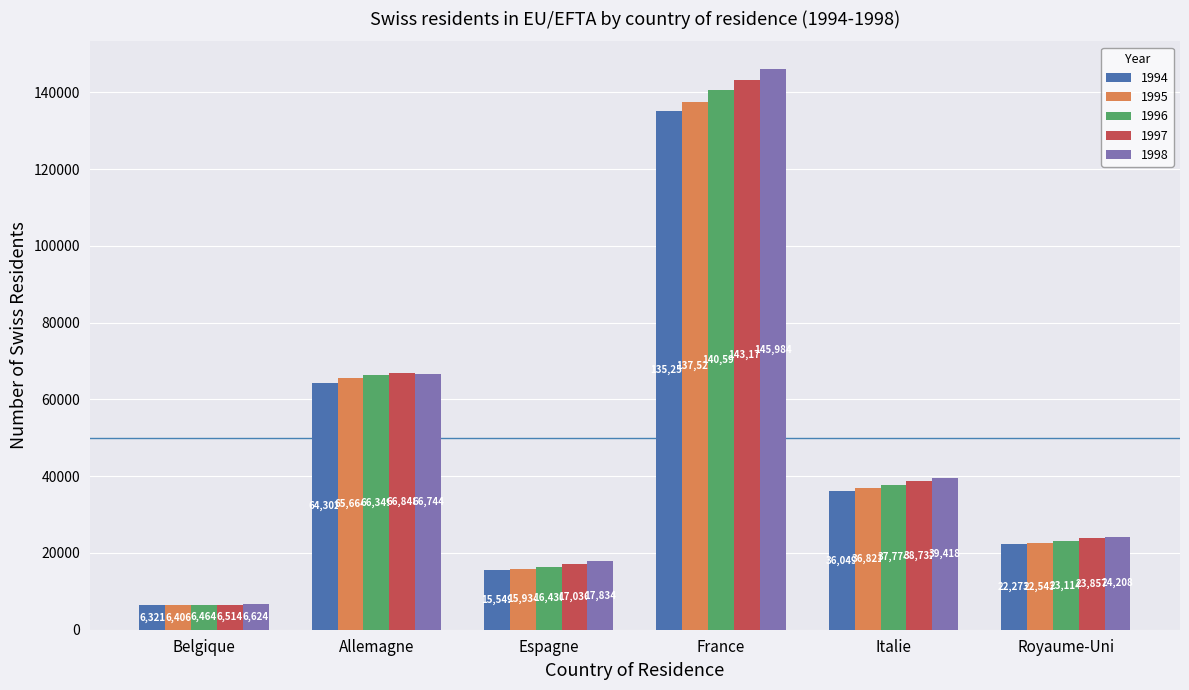

Which category has the highest value in the 1994 series?

France